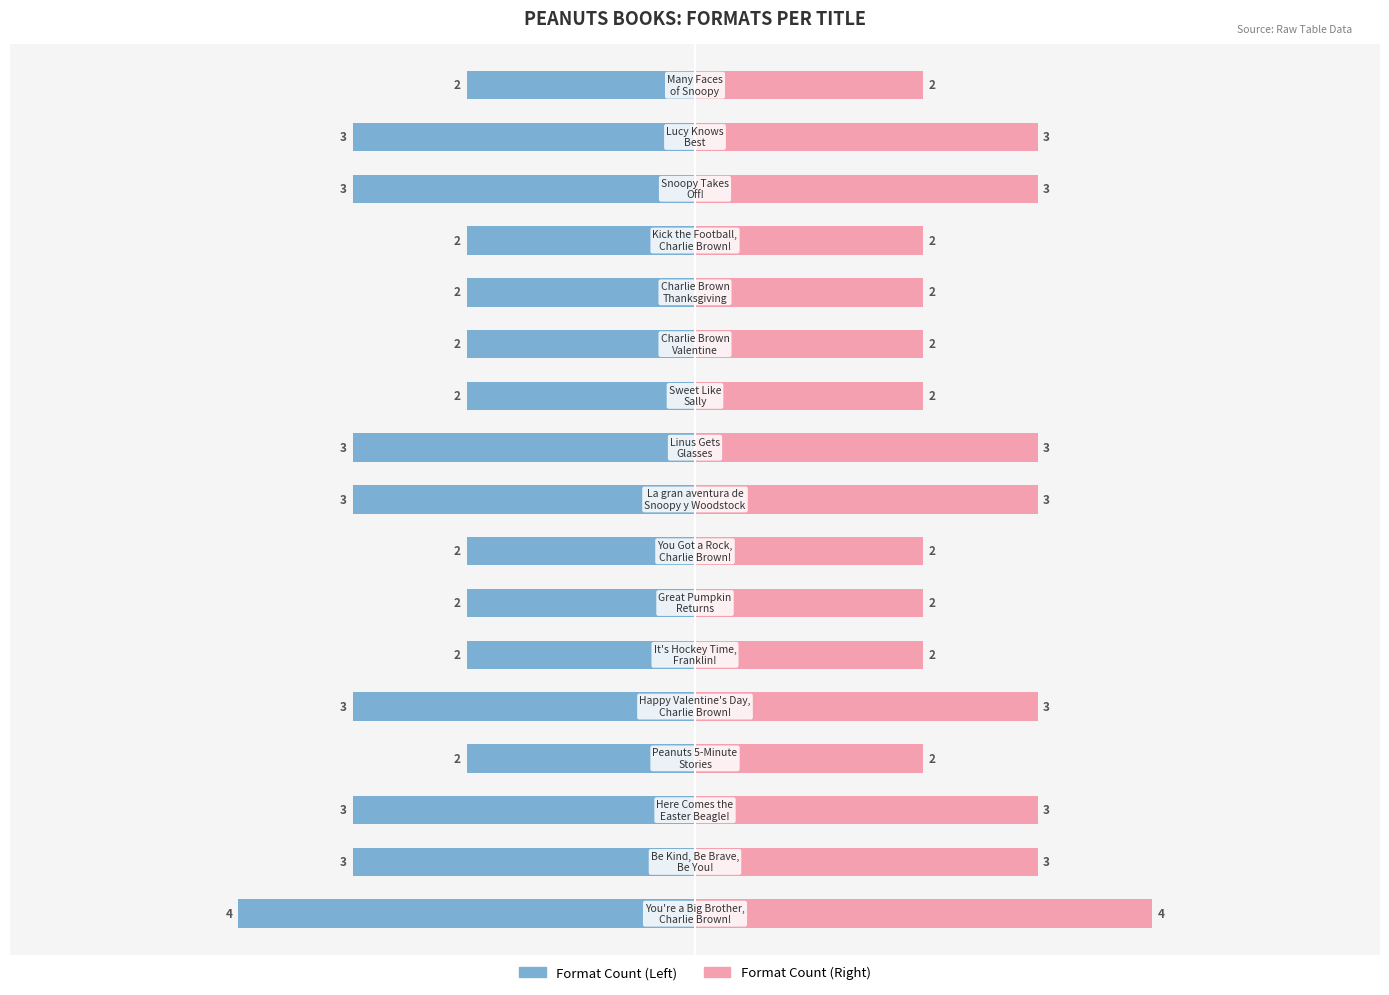

What is the value of the 4th bar from the left?

2